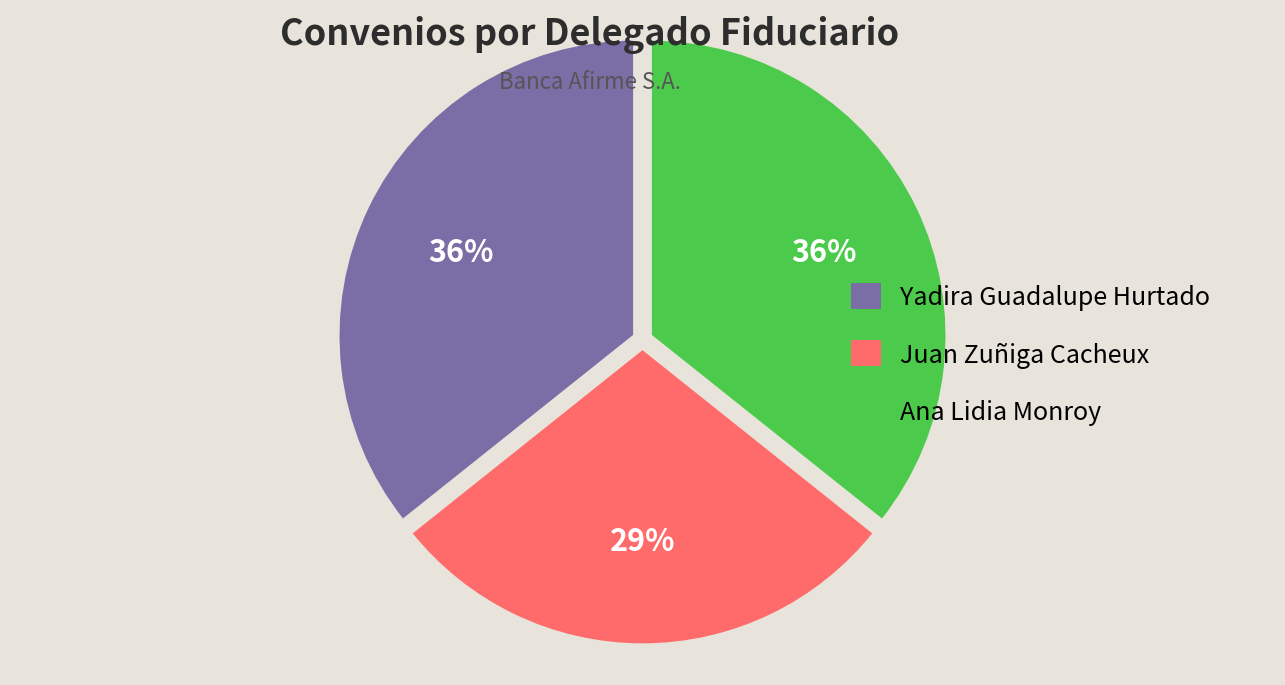

How many slices are in this pie chart?

3